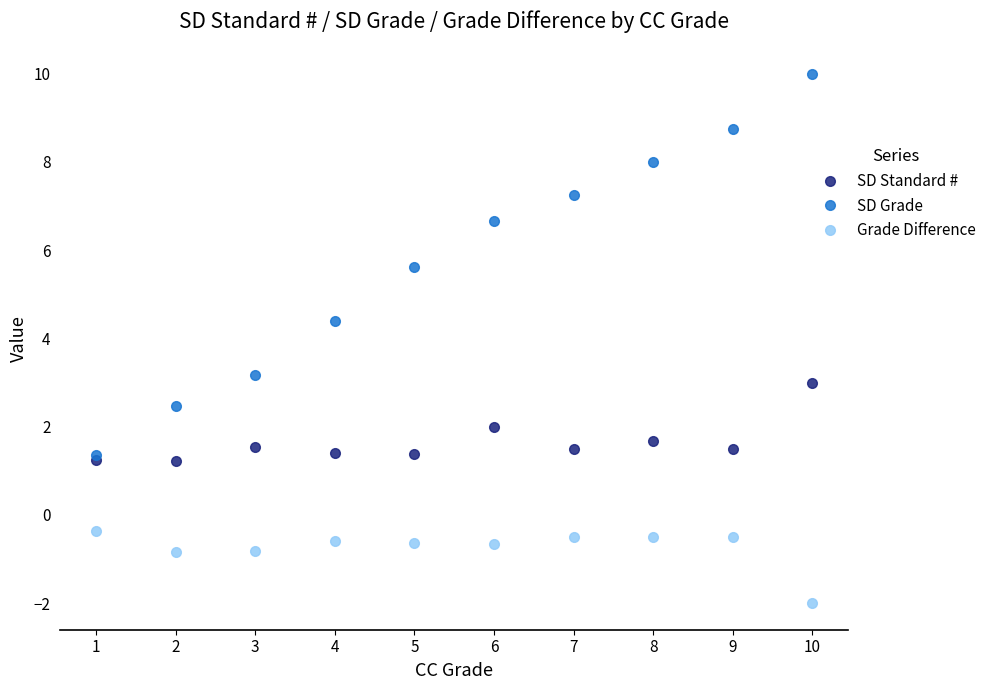

True or false: Grade Difference and SD Grade cross at least once.

False